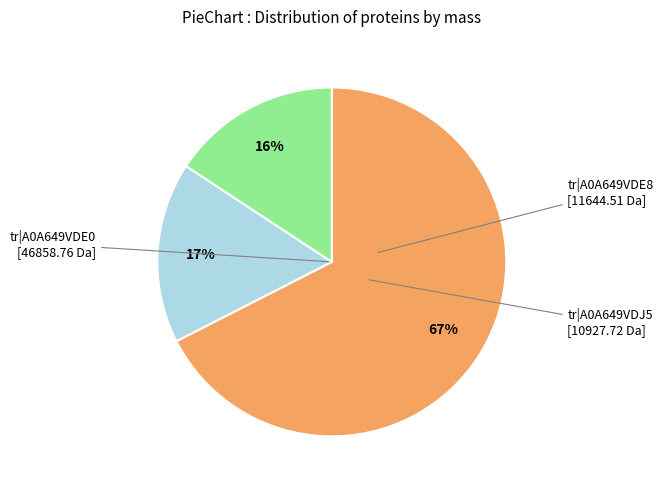

Does any single category account for the majority?

Yes